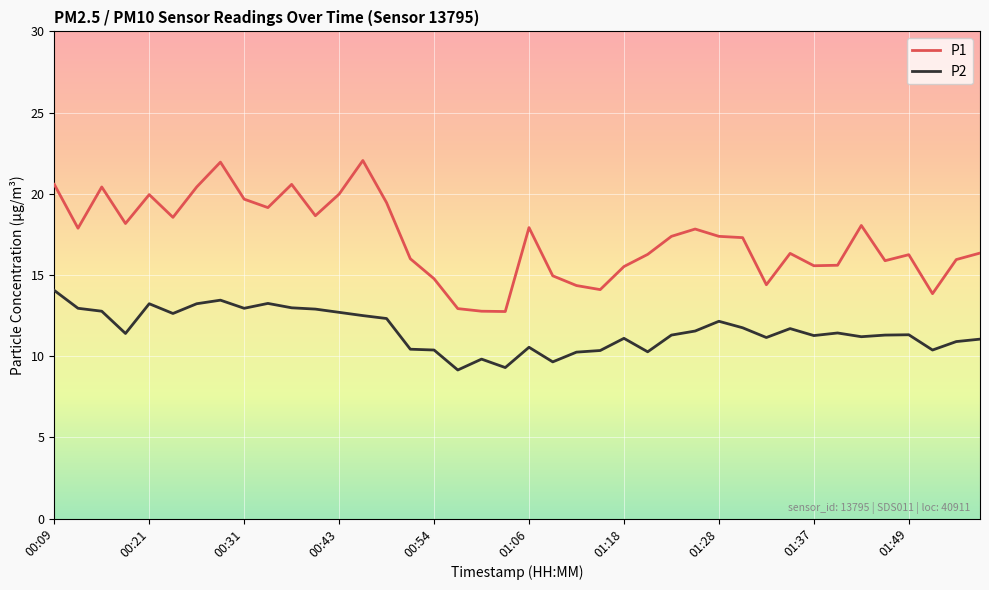

Which series has the widest spread of values?

P1